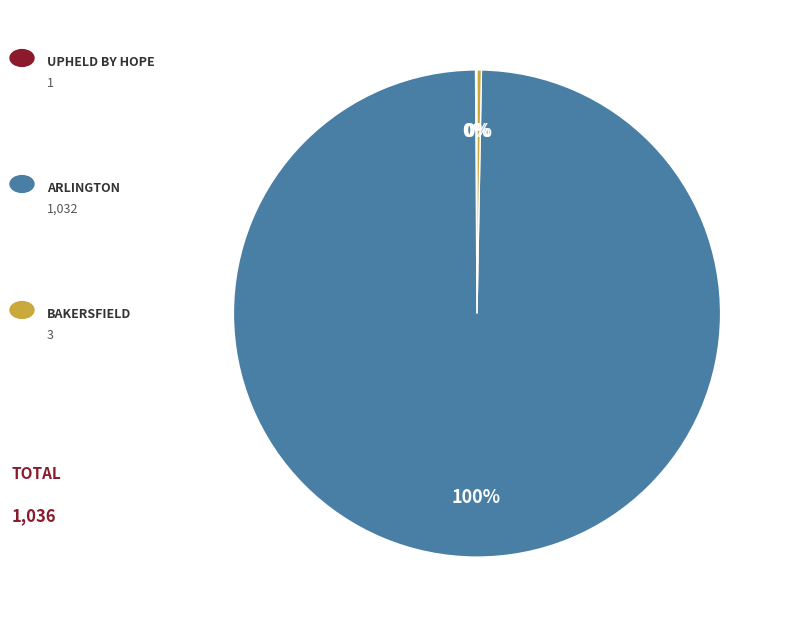

To the nearest percent, what is the difference between the largest and smallest slice percentages?

100%